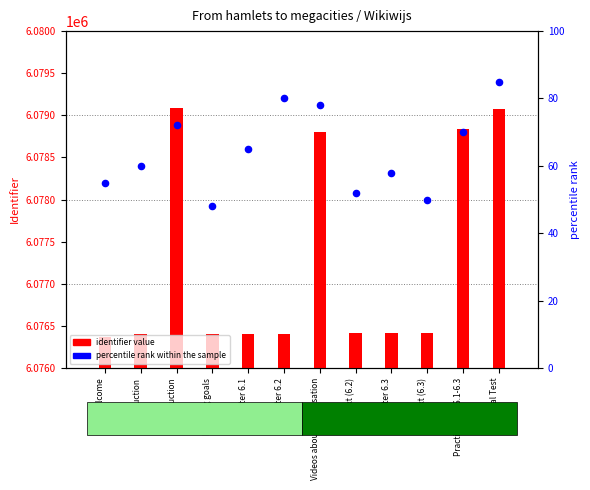

Which series has the largest Y range (max minus min)?

identifier value